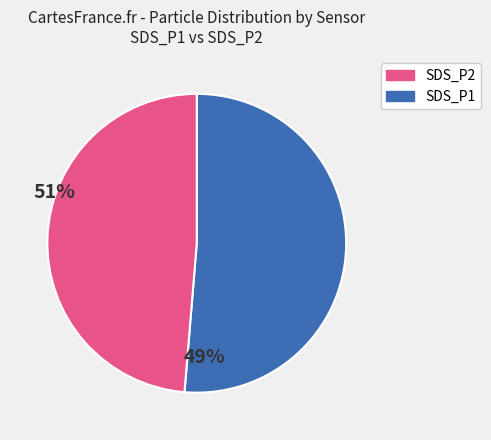

Is there a majority slice in this chart?

Yes